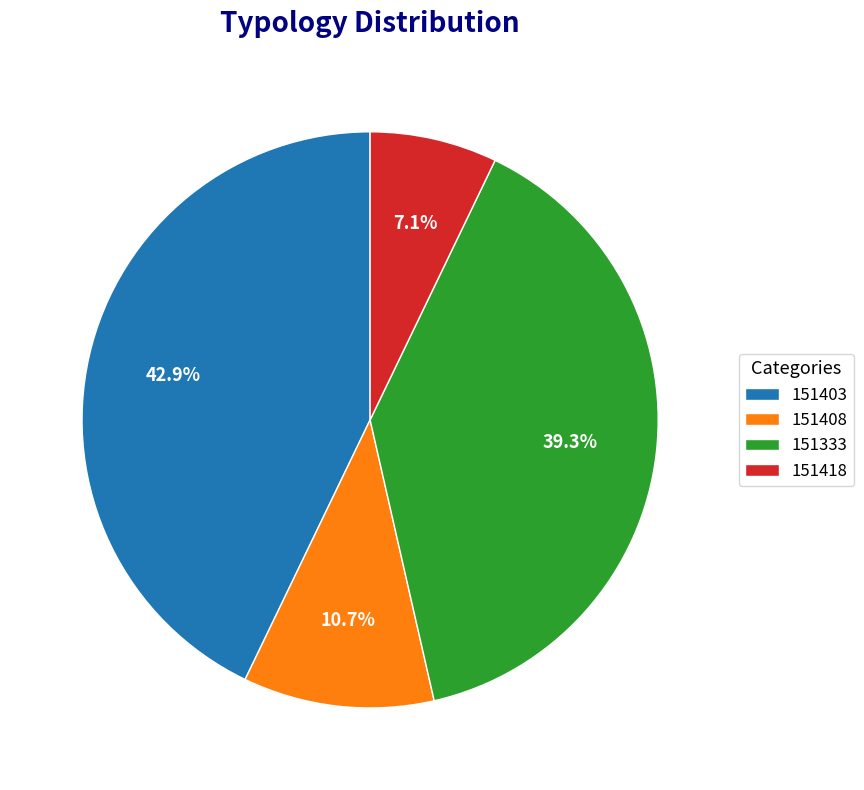

Do 151408 and 151403 together represent more than half of the pie?

Yes